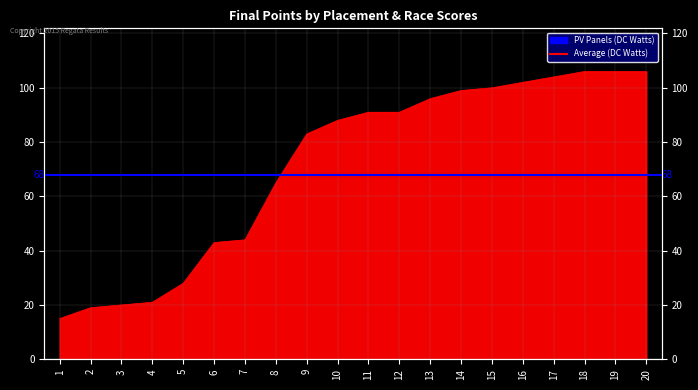

The chart shows a value of 100 at 15. True or false?

True